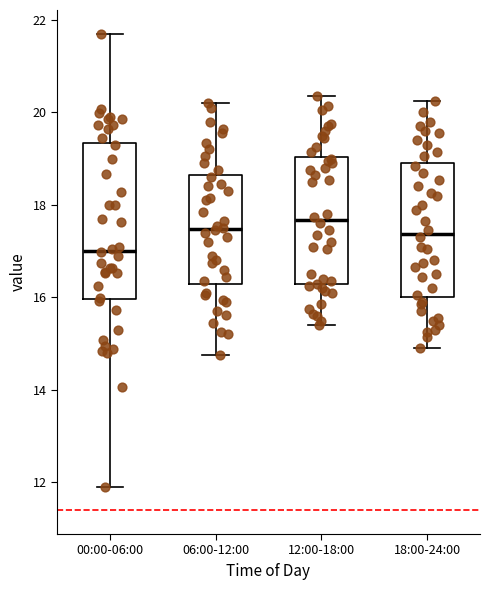

Where is the lower edge of the box for 18:00-24:00 on the y-axis? The values are not printed on the chart, so give them approximately, as read against the axis.

16.0